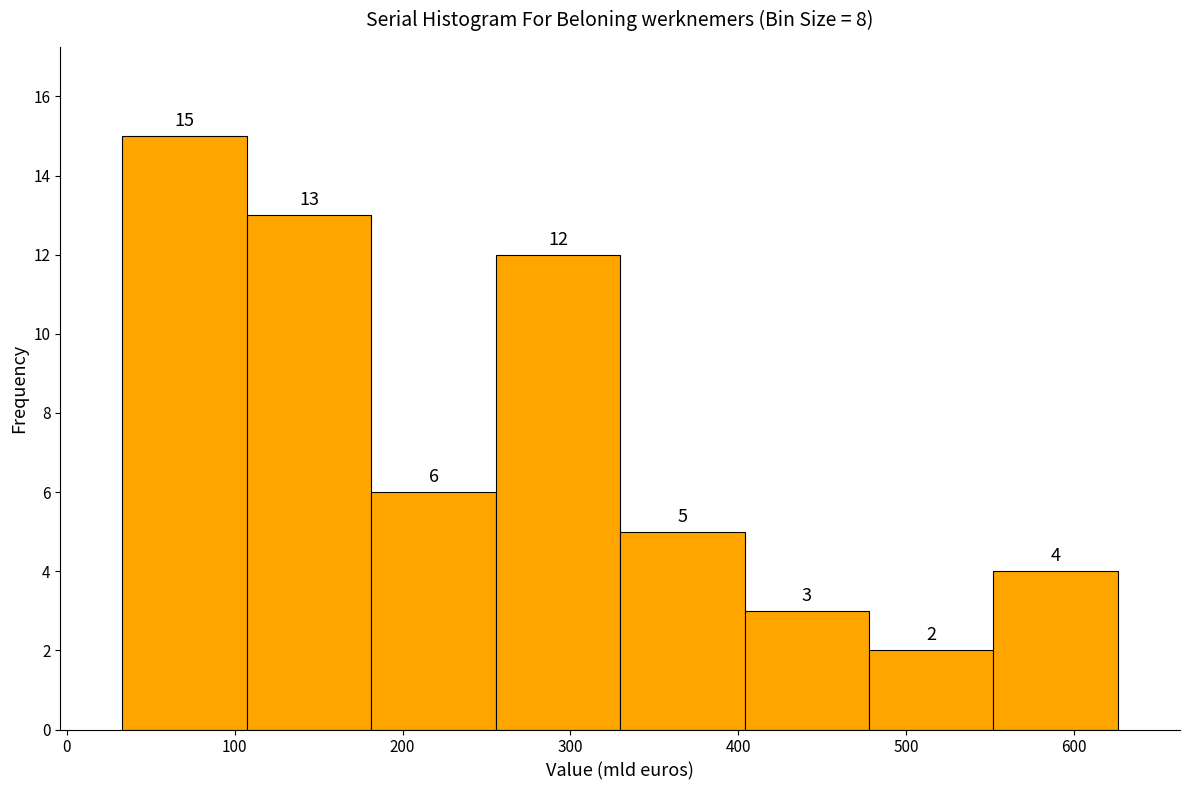

Reading left to right, transcribe this chart: for each bar, give the range it covers on the x-axis and its height. The bar edges are not printed on the chart, so give them approximately, as read against the axis.

30 to 110: 15
110 to 180: 13
180 to 260: 6
260 to 330: 12
330 to 400: 5
400 to 480: 3
480 to 550: 2
550 to 630: 4